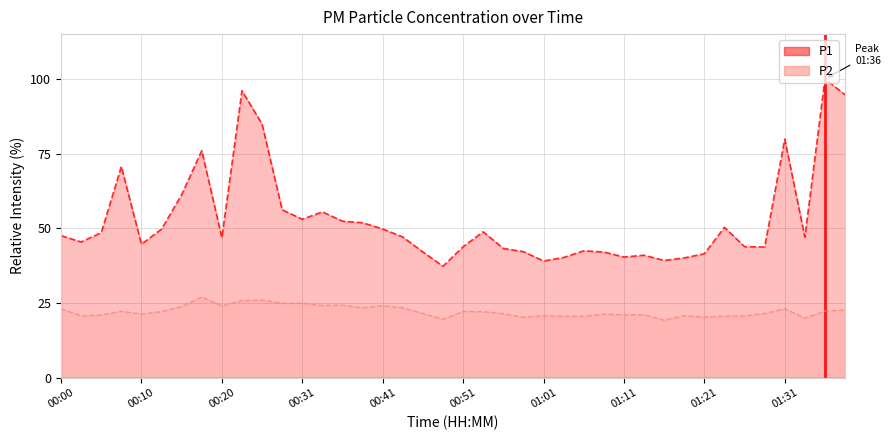

Reading right to left, extract all data points from this chart.

P1: 94.7	100.0	47.0	79.9	43.7	43.8	50.3	41.5	40.1	39.2	41.0	40.4	42.1	42.4	40.2	39.0	42.2	43.3	48.8	43.8	37.3	42.1	47.1	49.8	51.8	52.4	55.5	53.0	56.2	84.9	96.1	46.9	76.0	61.2	49.7	44.7	70.7	48.5	45.4	47.5
P2: 22.7	22.3	19.9	23.1	21.5	20.7	20.6	20.2	20.8	19.2	21.1	21.0	21.2	20.5	20.6	20.7	20.2	21.4	22.1	22.2	19.5	21.5	23.3	24.1	23.4	24.3	24.2	24.9	24.9	26.0	25.8	24.0	27.0	23.8	22.1	21.3	22.2	21.0	20.7	23.0